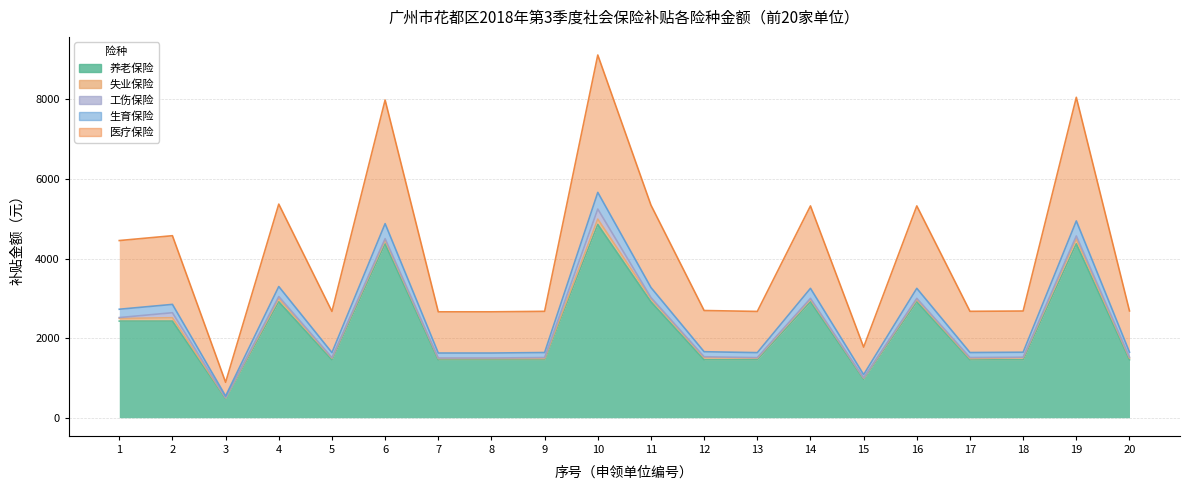

At which label does 养老保险 reach its minimum?

3